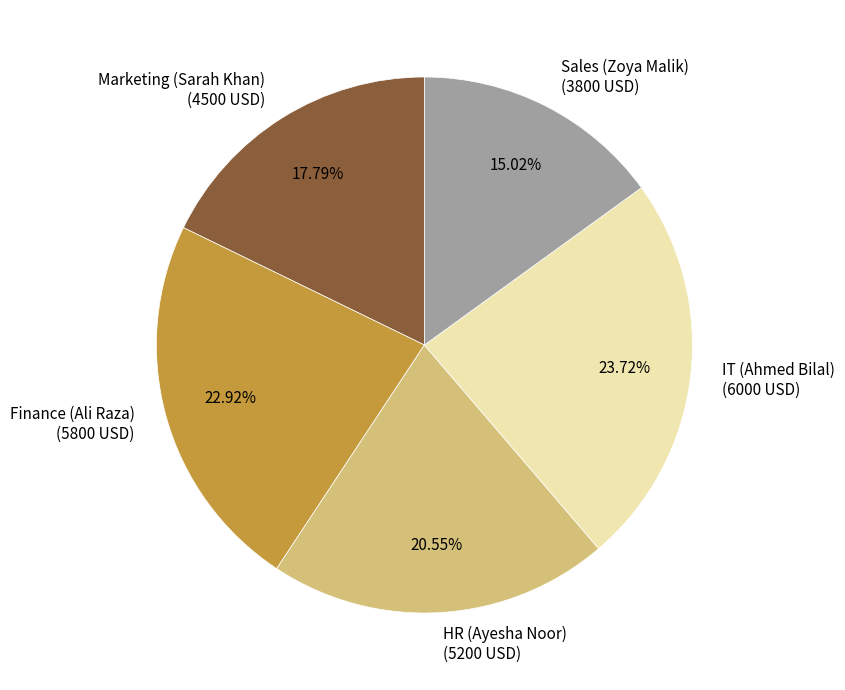

Approximately how many times larger is the value at Finance (Ali Raza) compared to Marketing (Sarah Khan)?

1.3